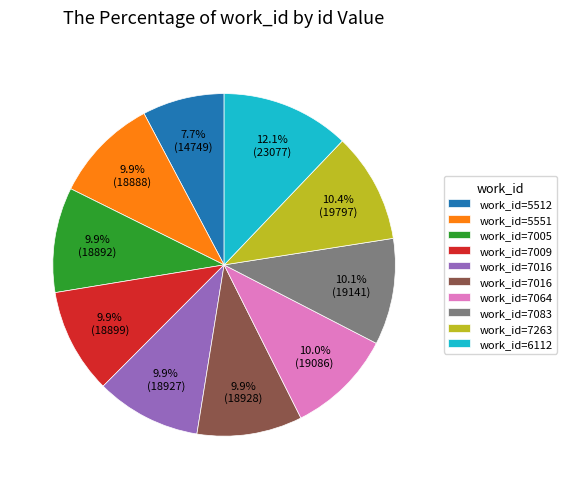

Does any single category account for the majority?

No